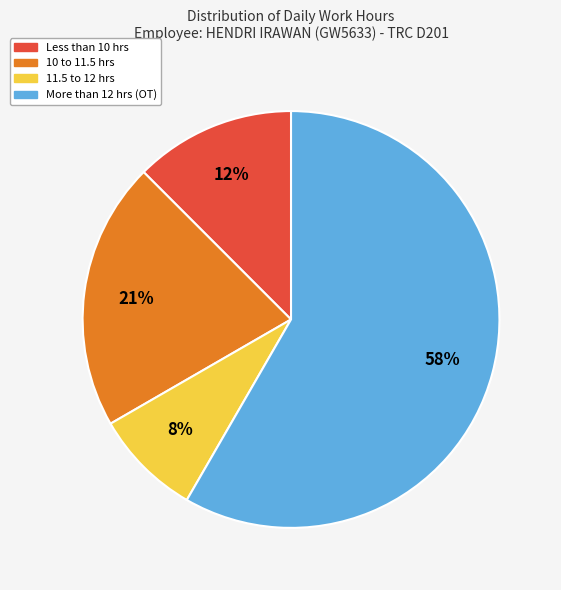

How many slices are in this pie chart?

4